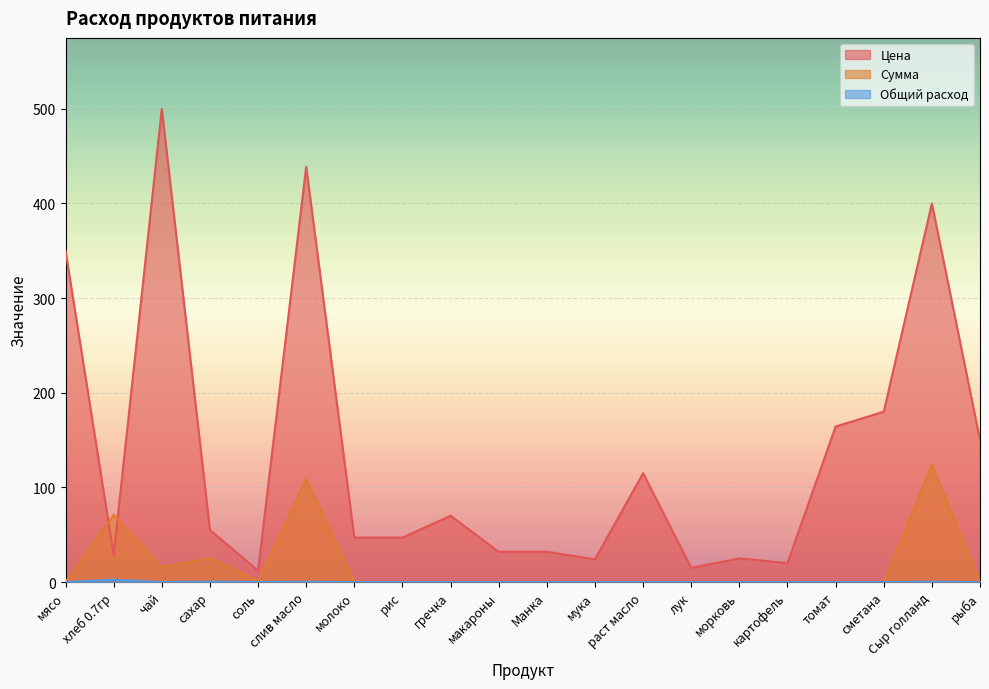

Reading left to right, transcribe all the data shown in this chart.

Цена: 350.0	28.6	500.0	55.0	12.0	438.9	47.0	47.0	70.0	32.0	32.0	24.0	115.0	15.0	25.0	20.0	164.3	180.0	400.0	150.0
Сумма: 0.0	70.9	15.5	25.6	1.1	108.8	0.0	0.0	0.0	0.0	0.0	0.0	0.0	0.0	0.0	0.0	0.0	0.0	124.0	0.0
Общий расход: 0.0	2.5	0.0	0.5	0.1	0.2	0.0	0.0	0.0	0.0	0.0	0.0	0.0	0.0	0.0	0.0	0.0	0.0	0.3	0.0